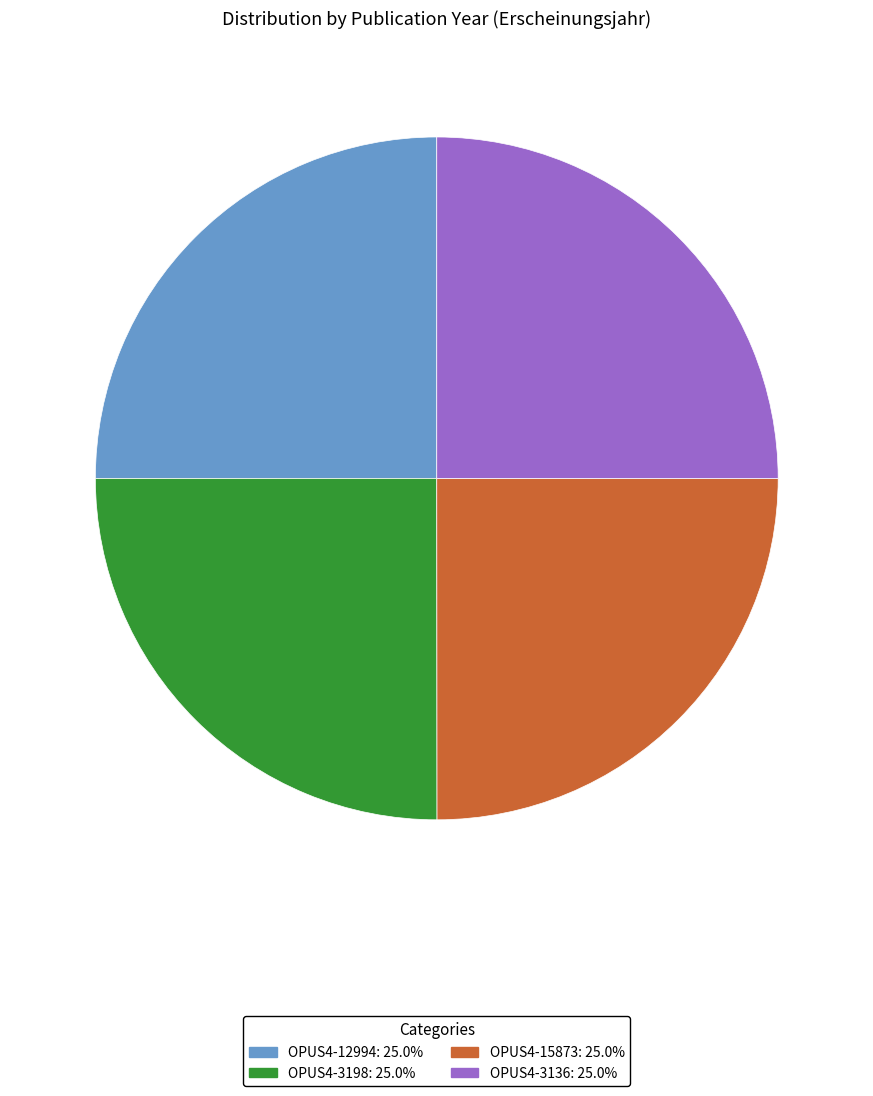

Does OPUS4-12994 represent more than half of the total?

No